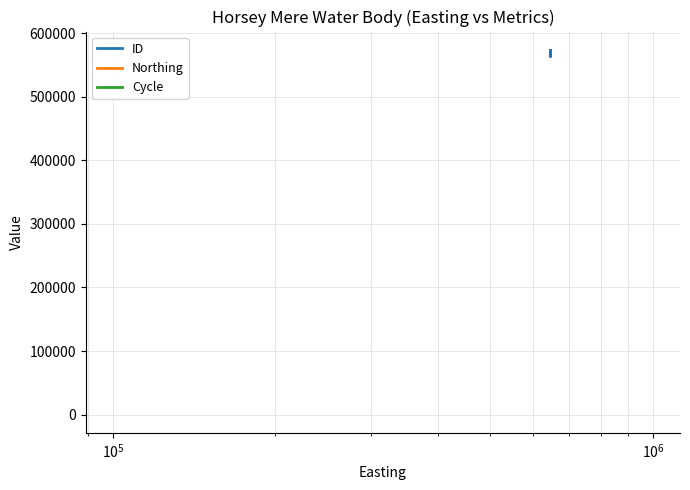

Reading left to right, list all the values displayed in this chart.

ID: 573806	573801	563600	563598	573808
Northing: 322174	322174	322174	322174	322174
Cycle: 3	3	3	3	3